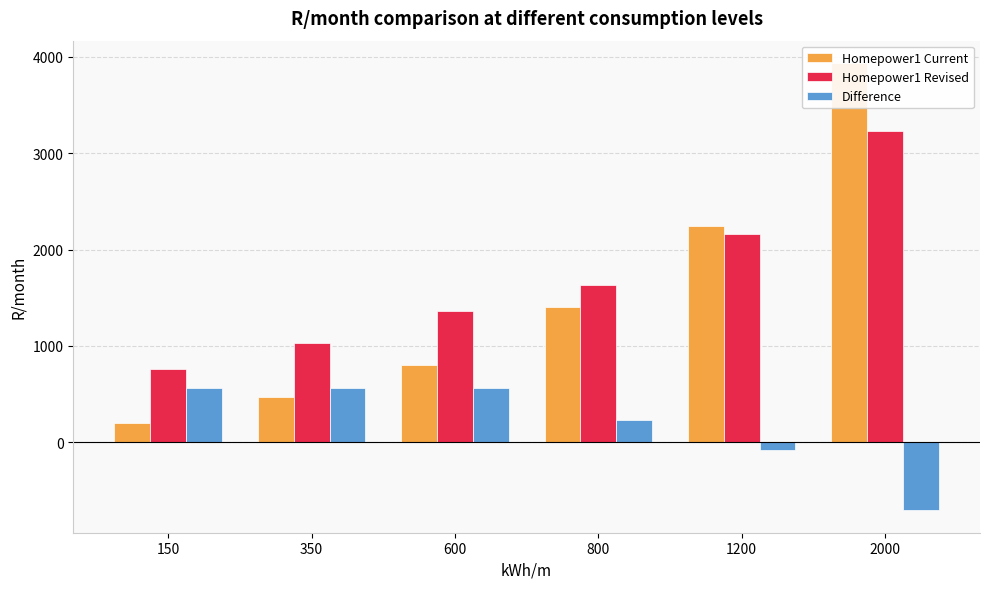

How many values in the Homepower1 Revised series exceed 1629?

3